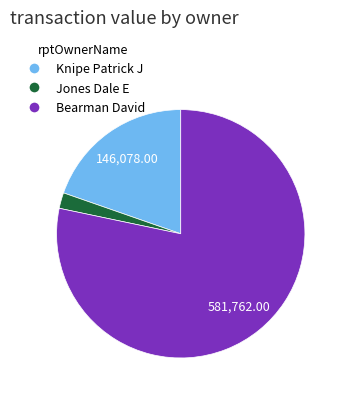

How many slices are in this pie chart?

3